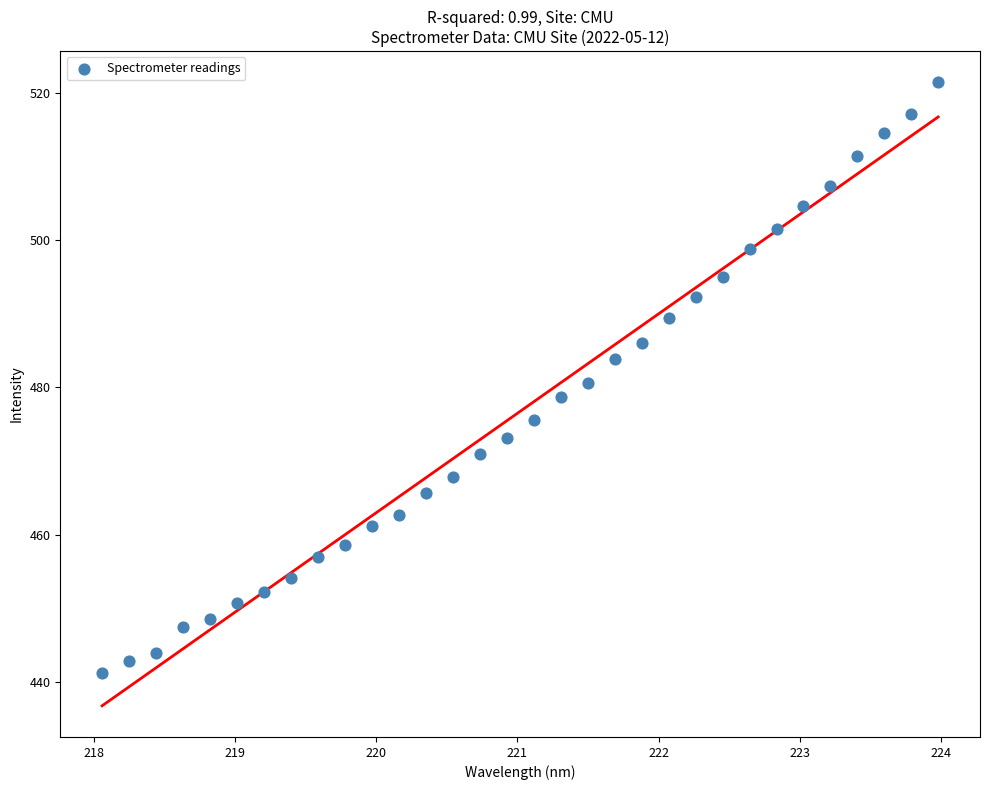

What is the range of Y values (max minus min)?

80.1